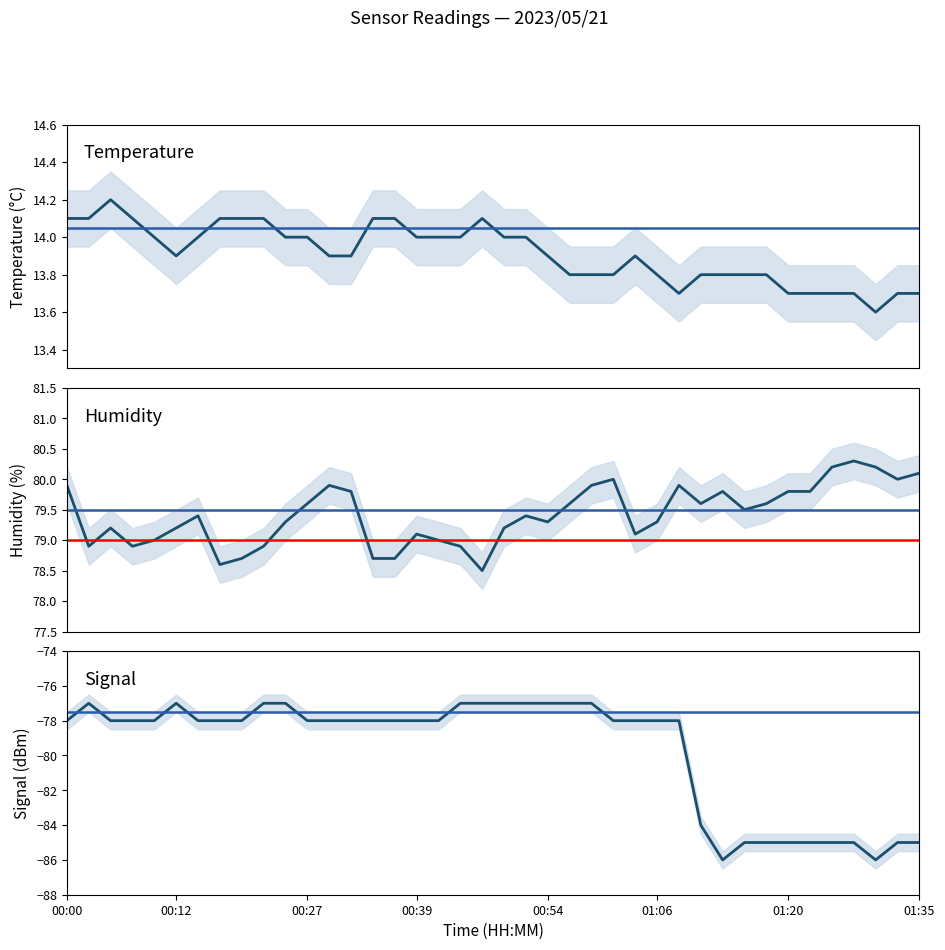

Reading left to right, extract all data points from this chart.

Temp: 14.1	14.1	14.2	14.1	14.0	13.9	14.0	14.1	14.1	14.1	14.0	14.0	13.9	13.9	14.1	14.1	14.0	14.0	14.0	14.1	14.0	14.0	13.9	13.8	13.8	13.8	13.9	13.8	13.7	13.8	13.8	13.8	13.8	13.7	13.7	13.7	13.7	13.6	13.7	13.7
Humidity: 79.9	78.9	79.2	78.9	79.0	79.2	79.4	78.6	78.7	78.9	79.3	79.6	79.9	79.8	78.7	78.7	79.1	79.0	78.9	78.5	79.2	79.4	79.3	79.6	79.9	80.0	79.1	79.3	79.9	79.6	79.8	79.5	79.6	79.8	79.8	80.2	80.3	80.2	80.0	80.1
Signal: -78.0	-77.0	-78.0	-78.0	-78.0	-77.0	-78.0	-78.0	-78.0	-77.0	-77.0	-78.0	-78.0	-78.0	-78.0	-78.0	-78.0	-78.0	-77.0	-77.0	-77.0	-77.0	-77.0	-77.0	-77.0	-78.0	-78.0	-78.0	-78.0	-84.0	-86.0	-85.0	-85.0	-85.0	-85.0	-85.0	-85.0	-86.0	-85.0	-85.0